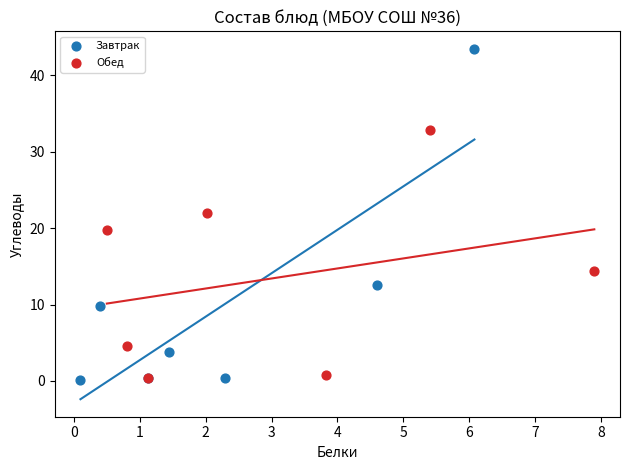

Which series contains the highest Y value?

Завтрак